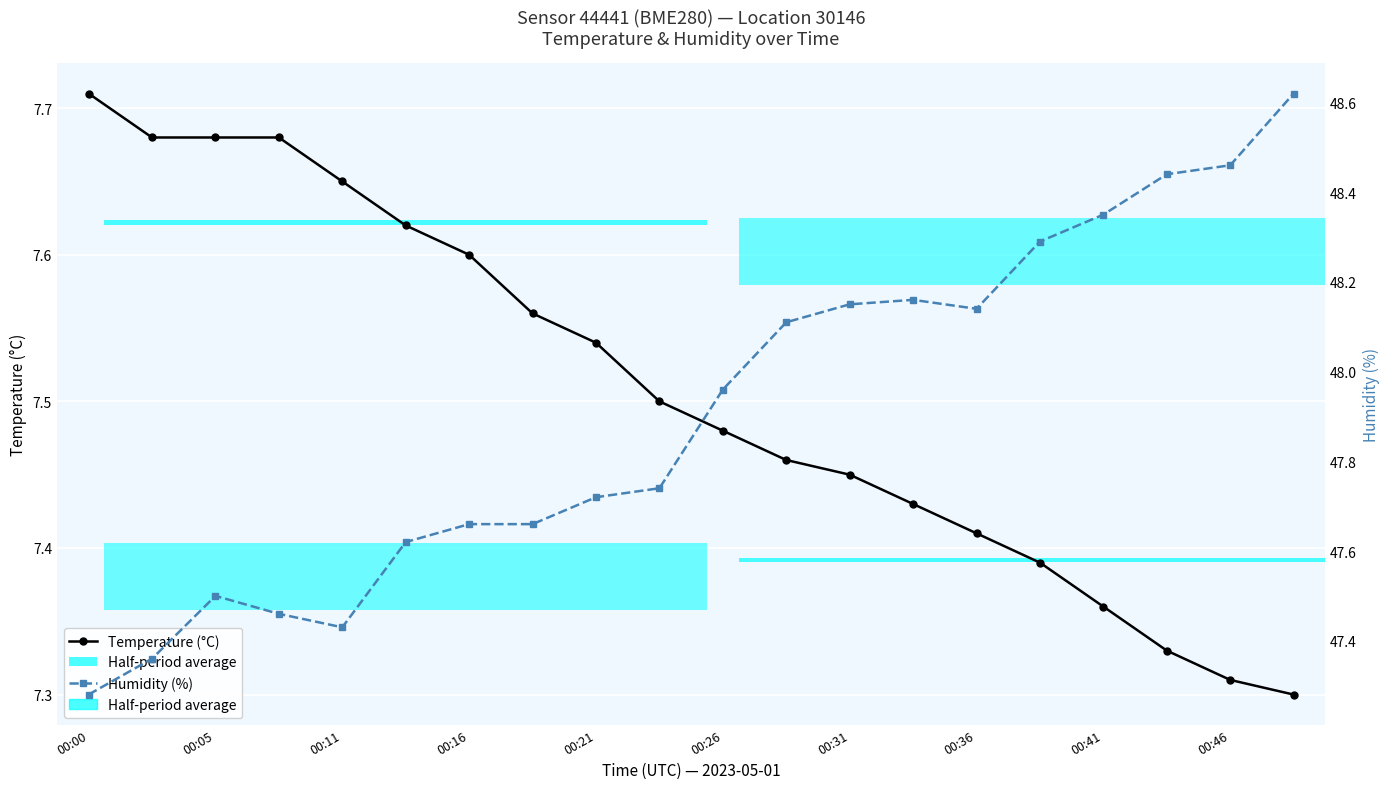

Is it true that Temperature (°C) equals 4.3 at 00:00?

False